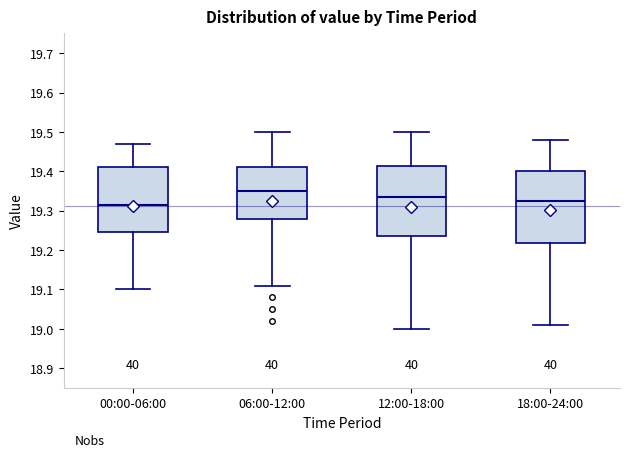

Reading left to right, read every box against the y-axis: the position of its median line, the range the box covers, and the ends of its whiskers. The values are not printed on the chart, so give them approximately, as read against the axis.

00:00-06:00: median 19.32, box 19.25 to 19.41, whiskers 19.10 to 19.47
06:00-12:00: median 19.35, box 19.28 to 19.41, whiskers 19.11 to 19.50
12:00-18:00: median 19.34, box 19.24 to 19.41, whiskers 19.00 to 19.50
18:00-24:00: median 19.33, box 19.22 to 19.40, whiskers 19.01 to 19.48